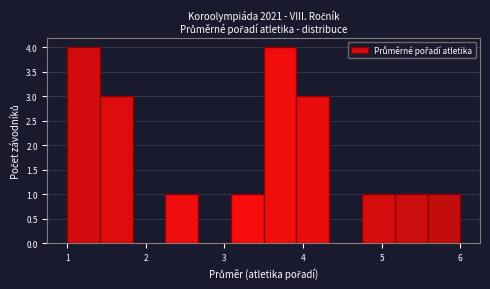

Reading left to right, transcribe this chart: for each bar, give the range it covers on the x-axis and its height. Neither the bar edges nor the heights are printed on the chart, so give them approximately, as read against the axes.

1.0 to 1.4: 4
1.4 to 1.8: 3
1.8 to 2.3: 0
2.3 to 2.7: 1
2.7 to 3.1: 0
3.1 to 3.5: 1
3.5 to 3.9: 4
3.9 to 4.3: 3
4.3 to 4.8: 0
4.8 to 5.2: 1
5.2 to 5.6: 1
5.6 to 6.0: 1